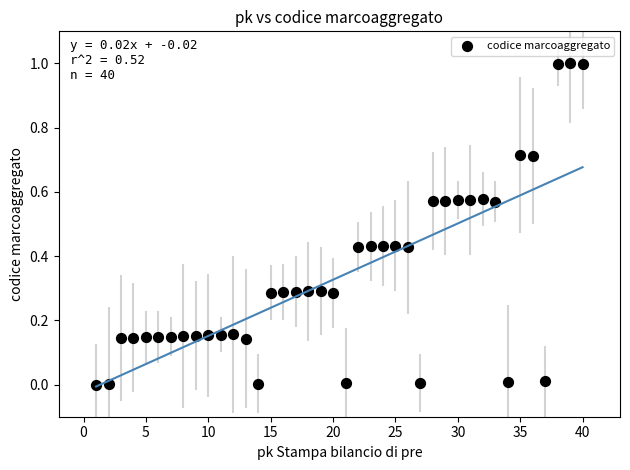

What is the range of Y values (max minus min)?

1.0